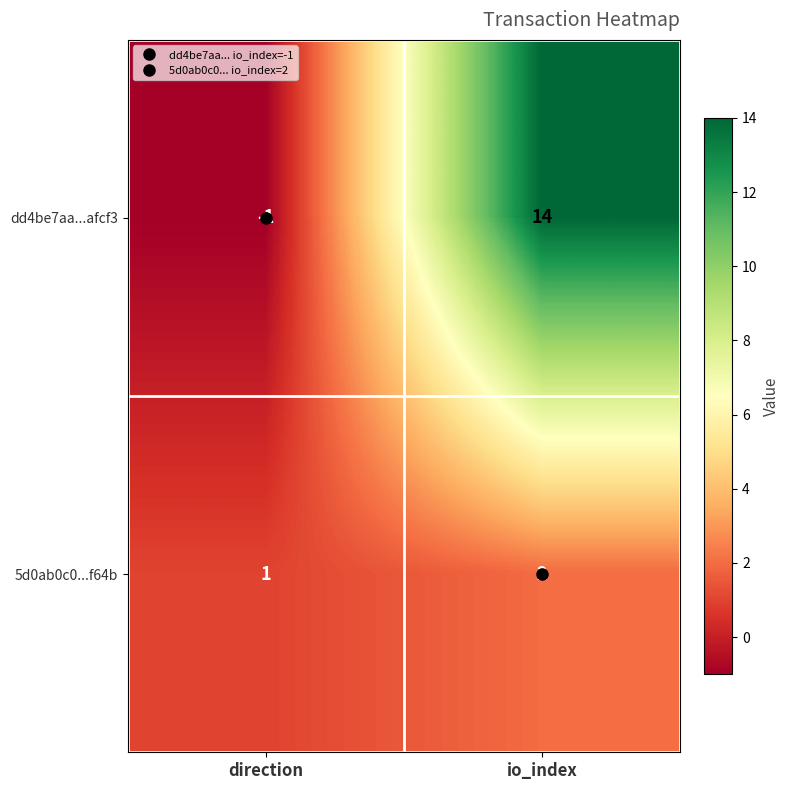

Between direction and io_index, which series saw the biggest shift?

dd4be7aa...afcf3